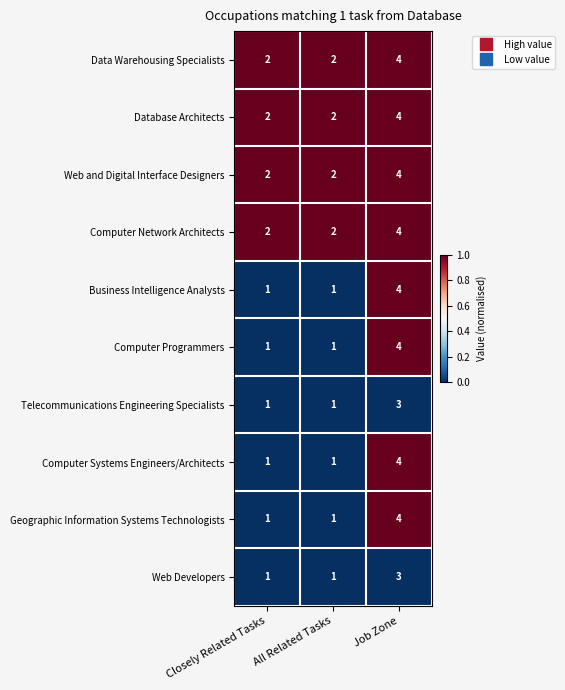

Count the Business Intelligence Analysts values in the range 1 to 4.

3